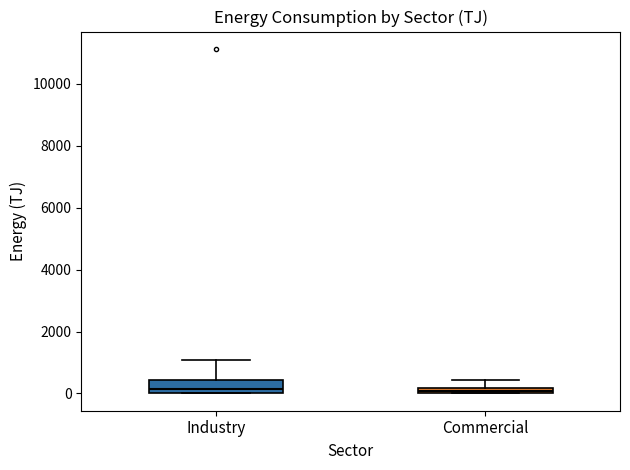

Comparing the boxes themselves (not the whiskers), which one is the tallest?

Industry